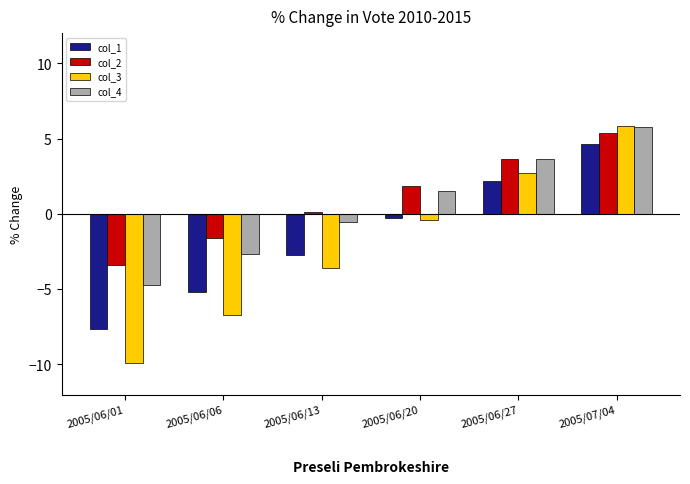

How many distinct data groups are displayed?

4